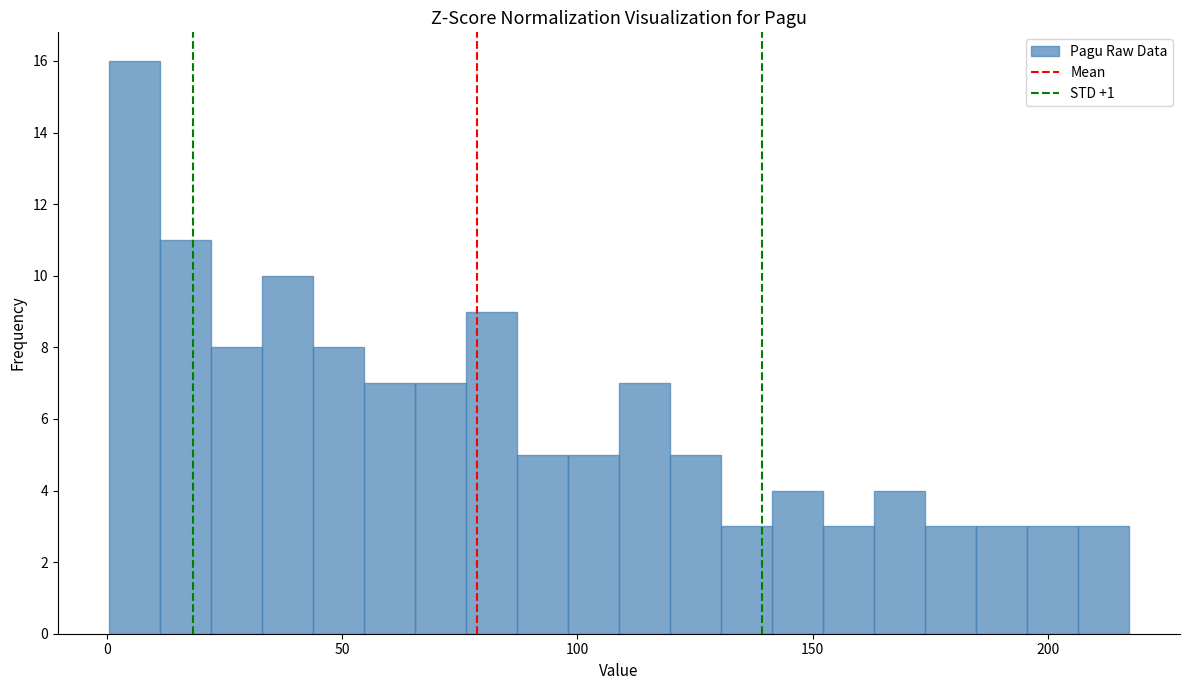

Around what value on the x-axis is the tallest bar? Give the approximate position of its centre, as read against the axis.

5